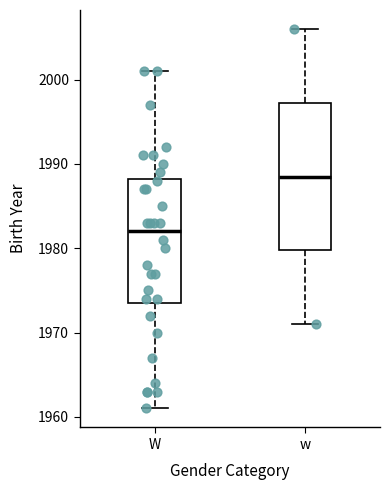

Where is the upper edge of the box for W on the y-axis? The values are not printed on the chart, so give them approximately, as read against the axis.

1988